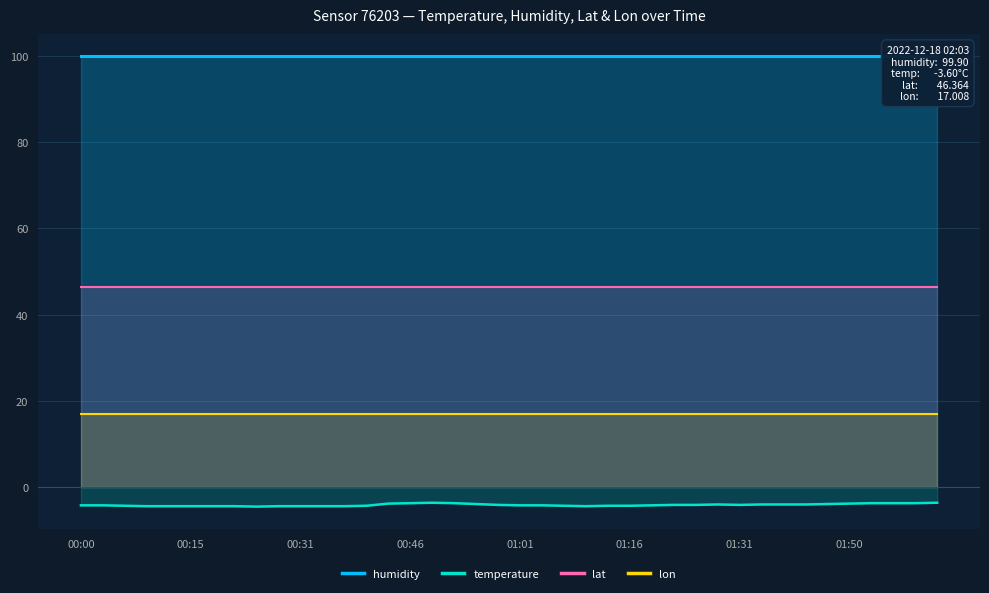

Which has a higher value, 01:04 or 00:43?

00:43